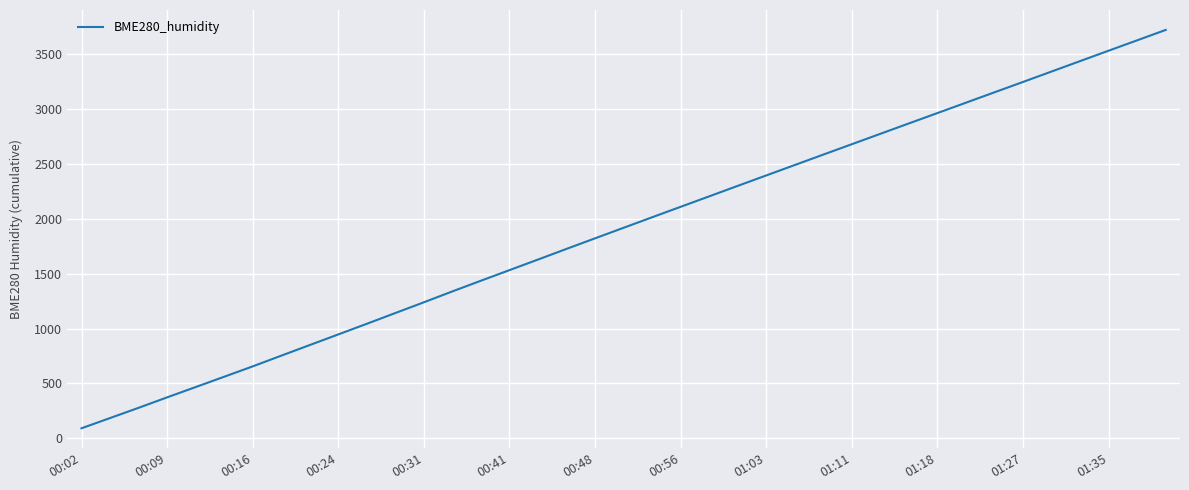

What is the difference between the maximum and minimum values?

3625.0